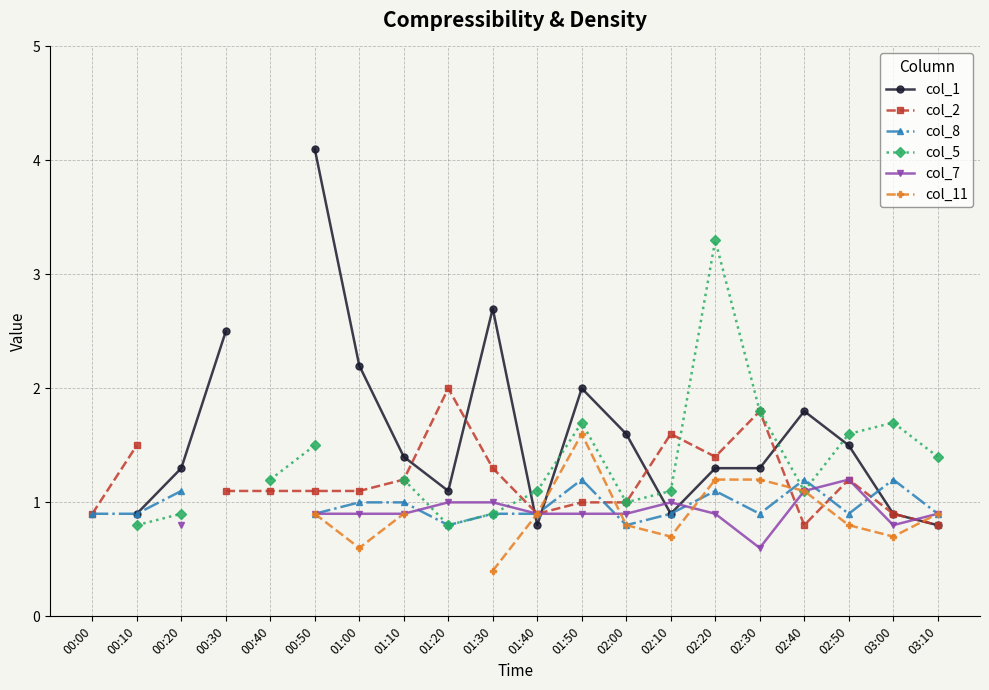

What is the label of the 1st point from the left?

00:00